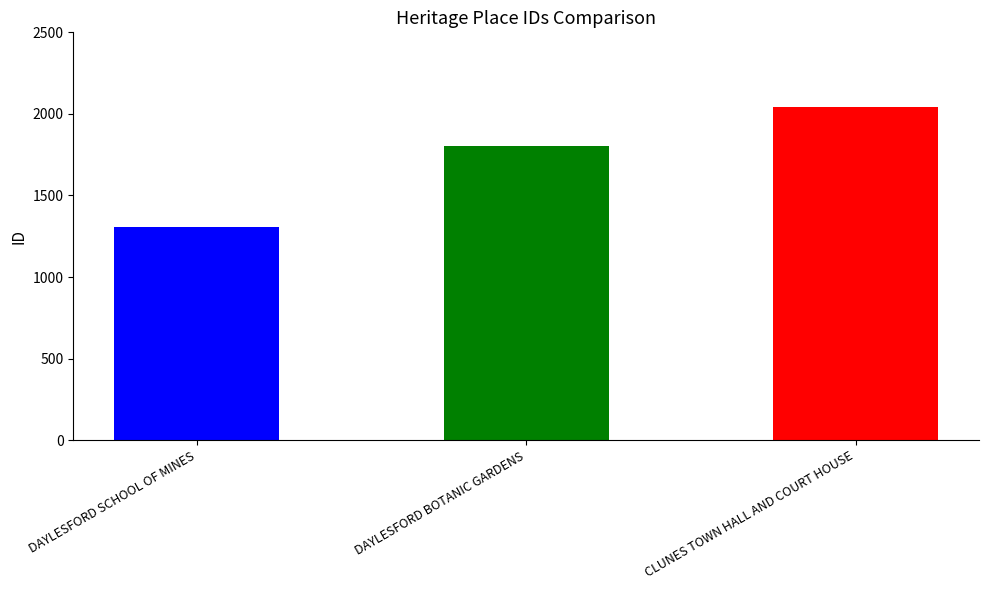

Is it true that the value at DAYLESFORD SCHOOL OF MINES is 1304?

True